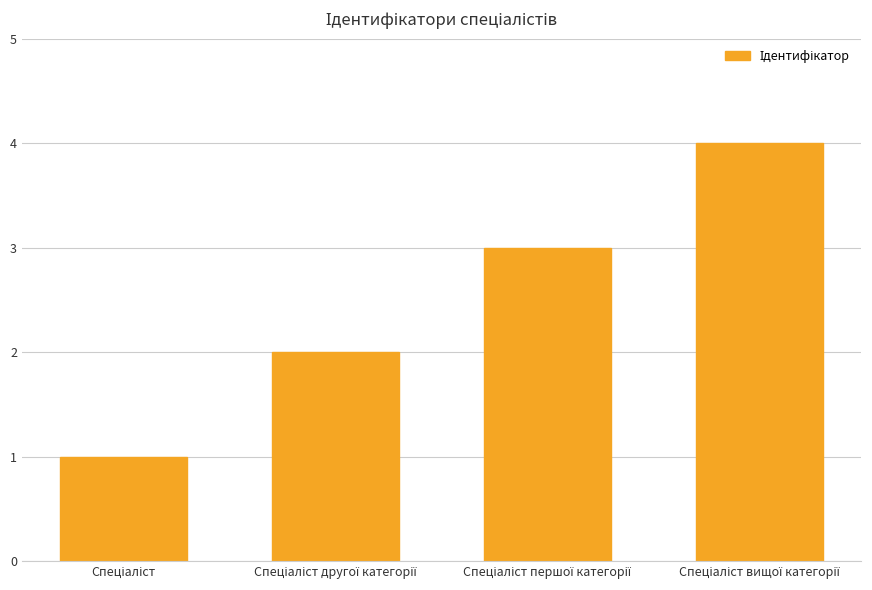

What is the greatest value displayed?

4